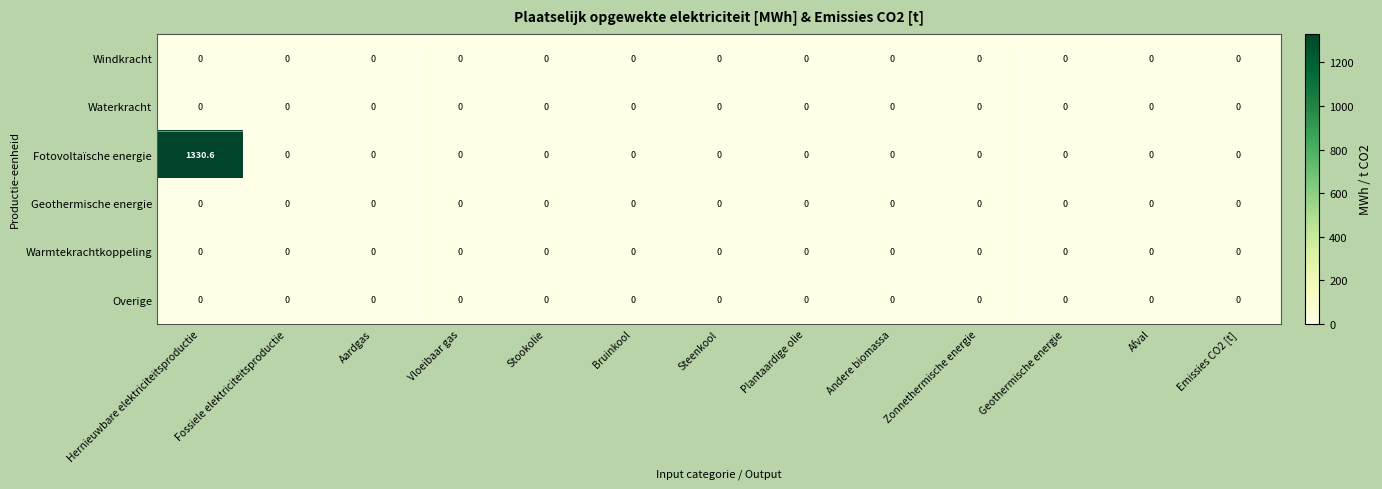

At which category is the sum across all series the highest?

Hernieuwbare elektriciteitsproductie